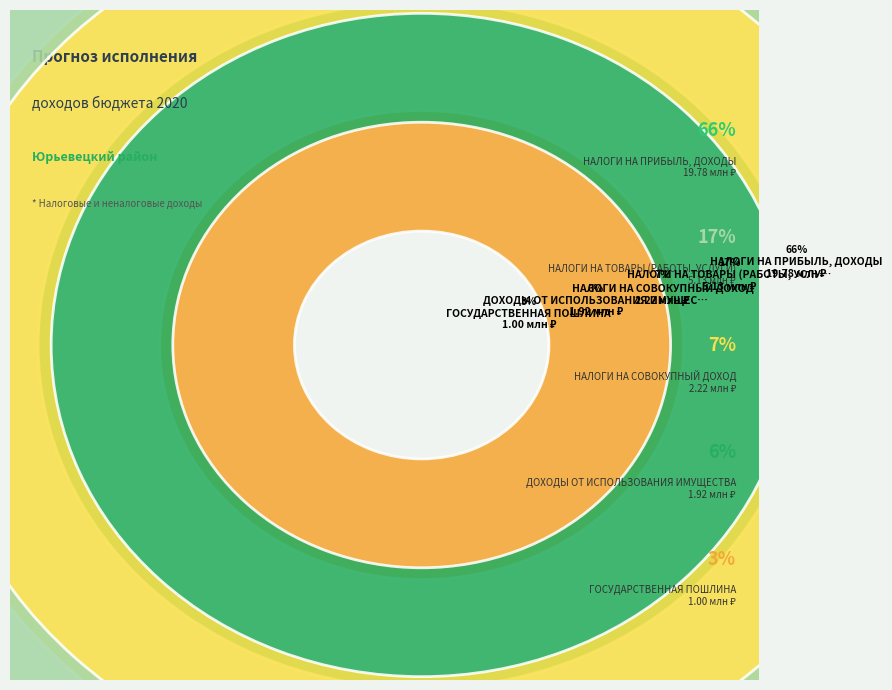

How many segments does this pie chart have?

5